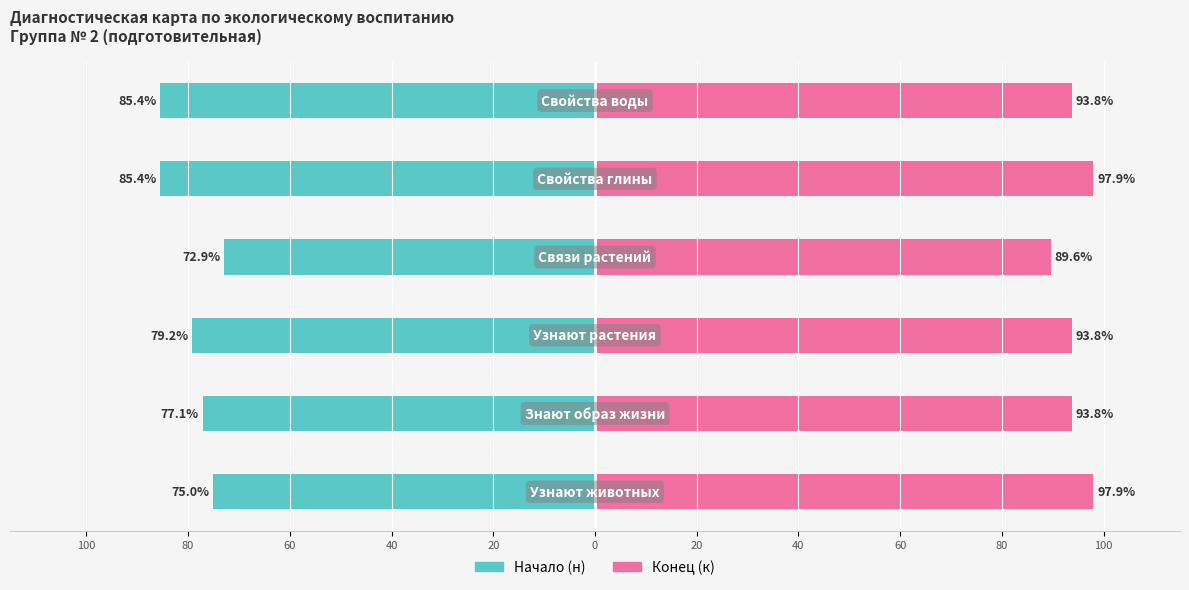

Is the value of Конец (к) at 80 greater than the value of Начало (н) at 0?

Yes